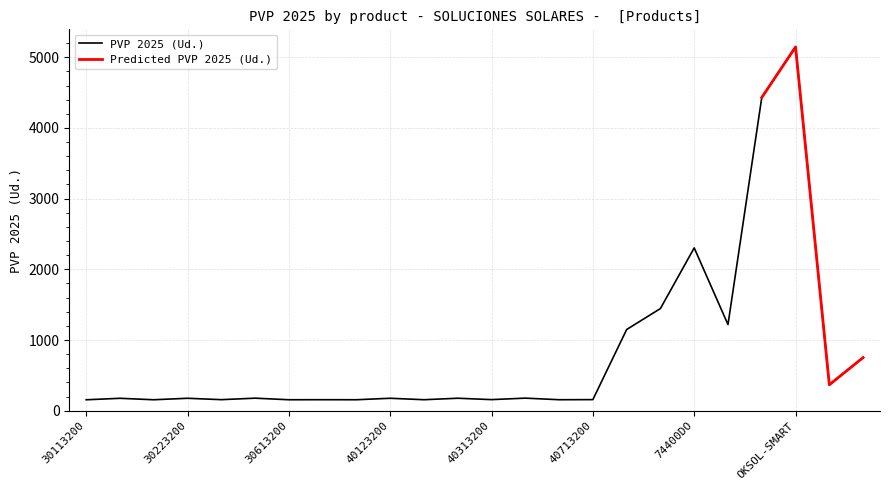

Reading left to right, what are all the values shown in this chart?

154.5	175.4	154.9	175.8	156.3	177.2	154.9	155.6	155.1	176.0	155.4	176.3	156.9	177.8	155.4	156.9	1148.4	1445.3	2303.2	1218.4	4430.6	5145.3	366.9	751.6